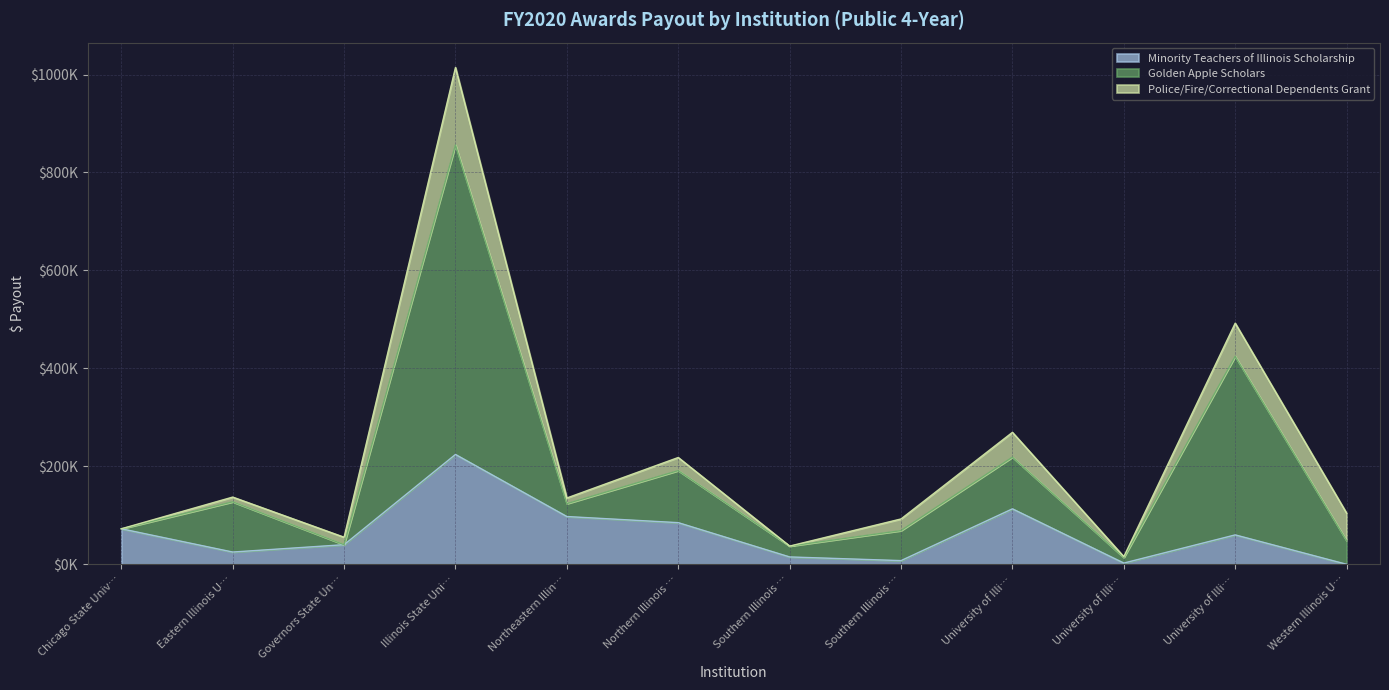

True or false: Golden Apple Scholars and Minority Teachers of Illinois Scholarship intersect in this chart.

False